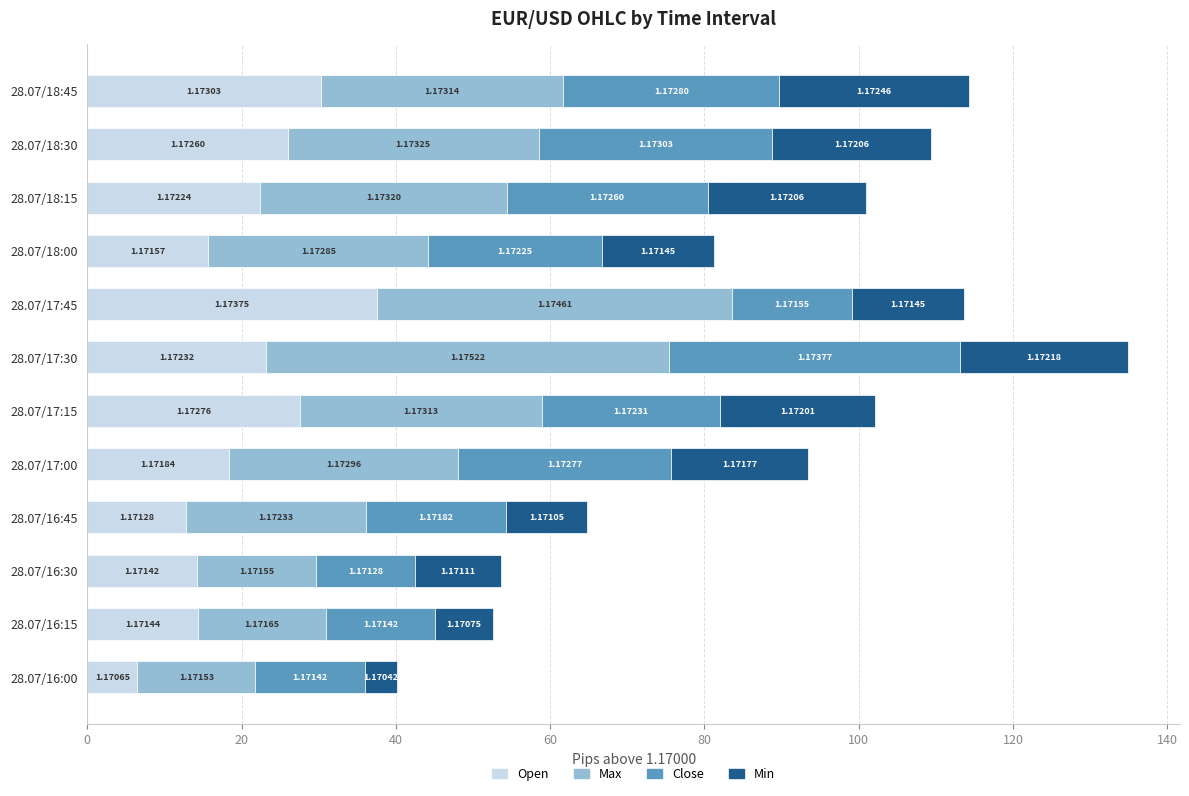

What are all the series names shown in the legend?

Open, Max, Close, Min